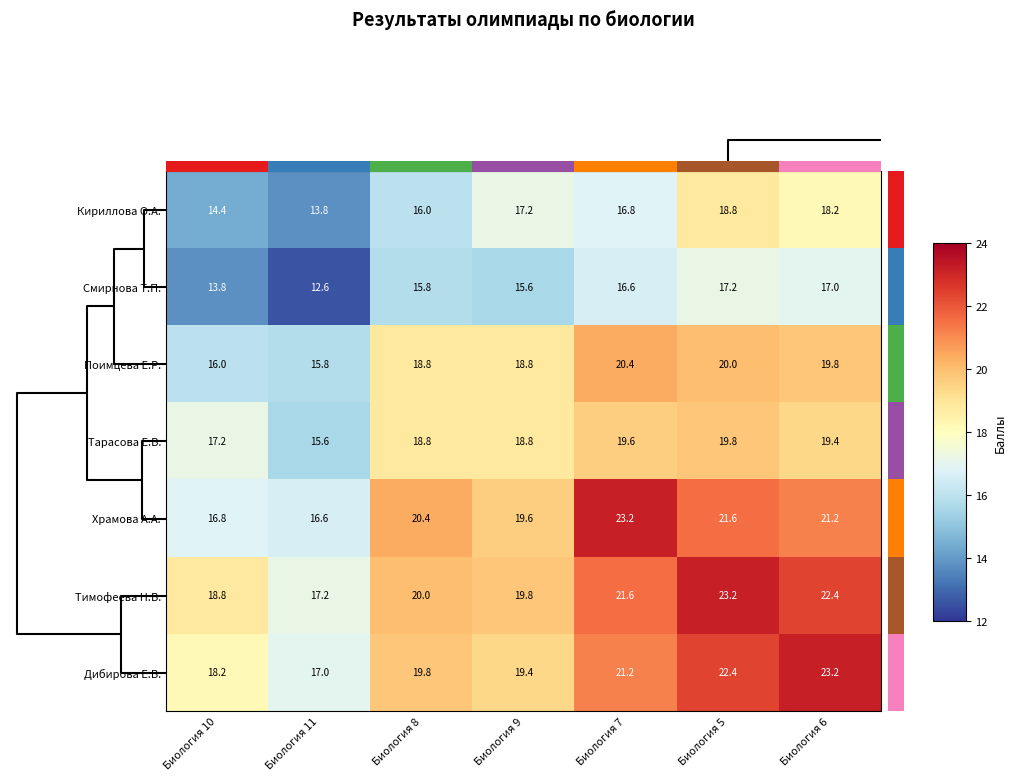

At which category is the sum across all series the highest?

Биология 5